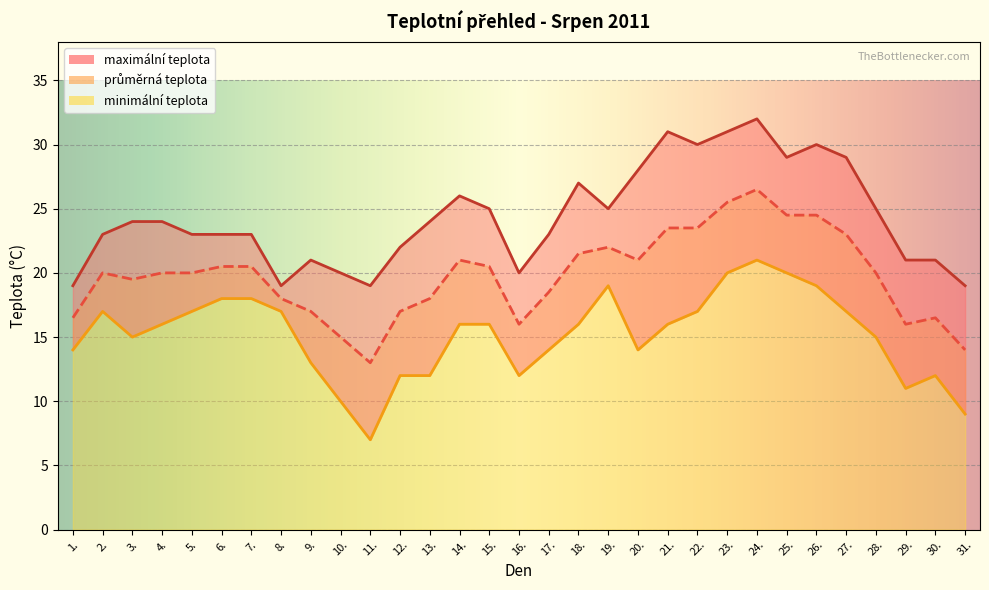

How many lines are shown in the chart?

3